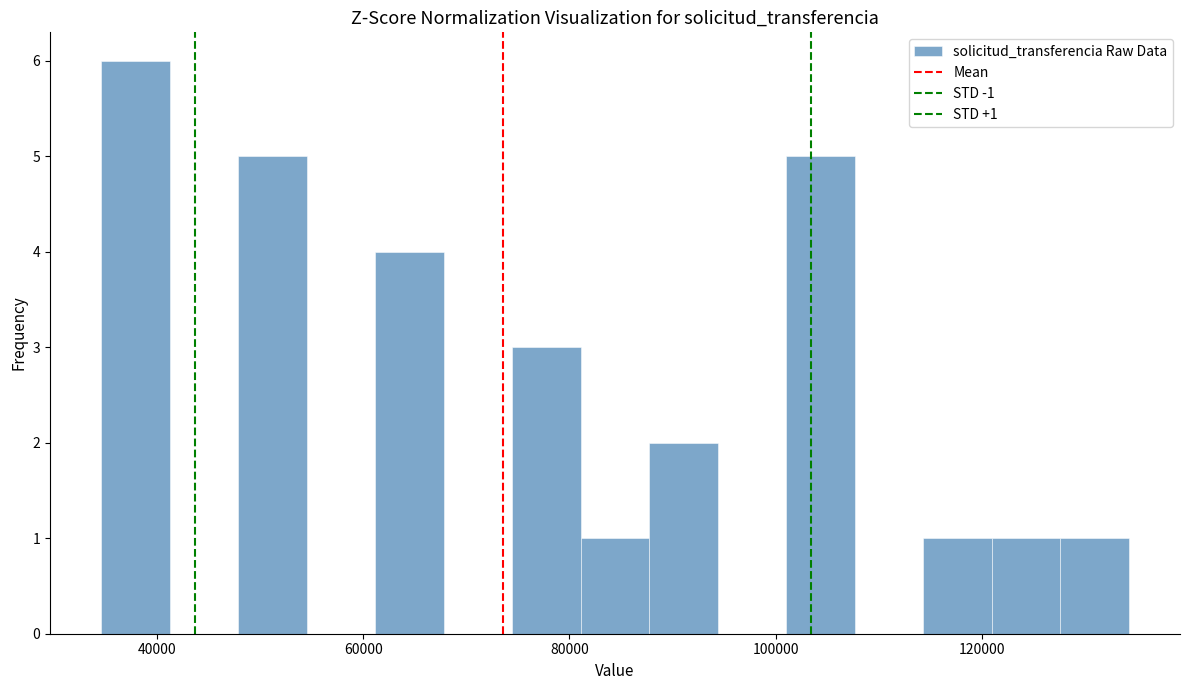

Around what value on the x-axis is the tallest bar? Give the approximate position of its centre, as read against the axis.

38000